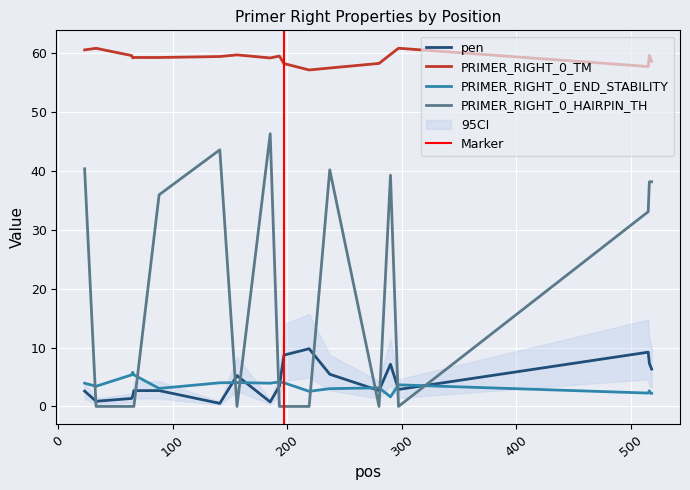

What is the value of the PRIMER_RIGHT_0_END_STABILITY point at the 12th from the left?

2.6